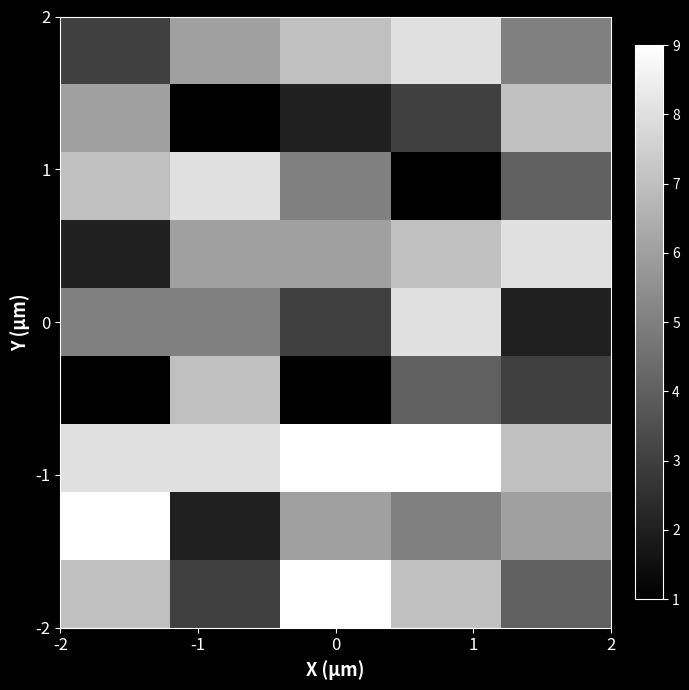

What is the minimum value shown in the chart?

1